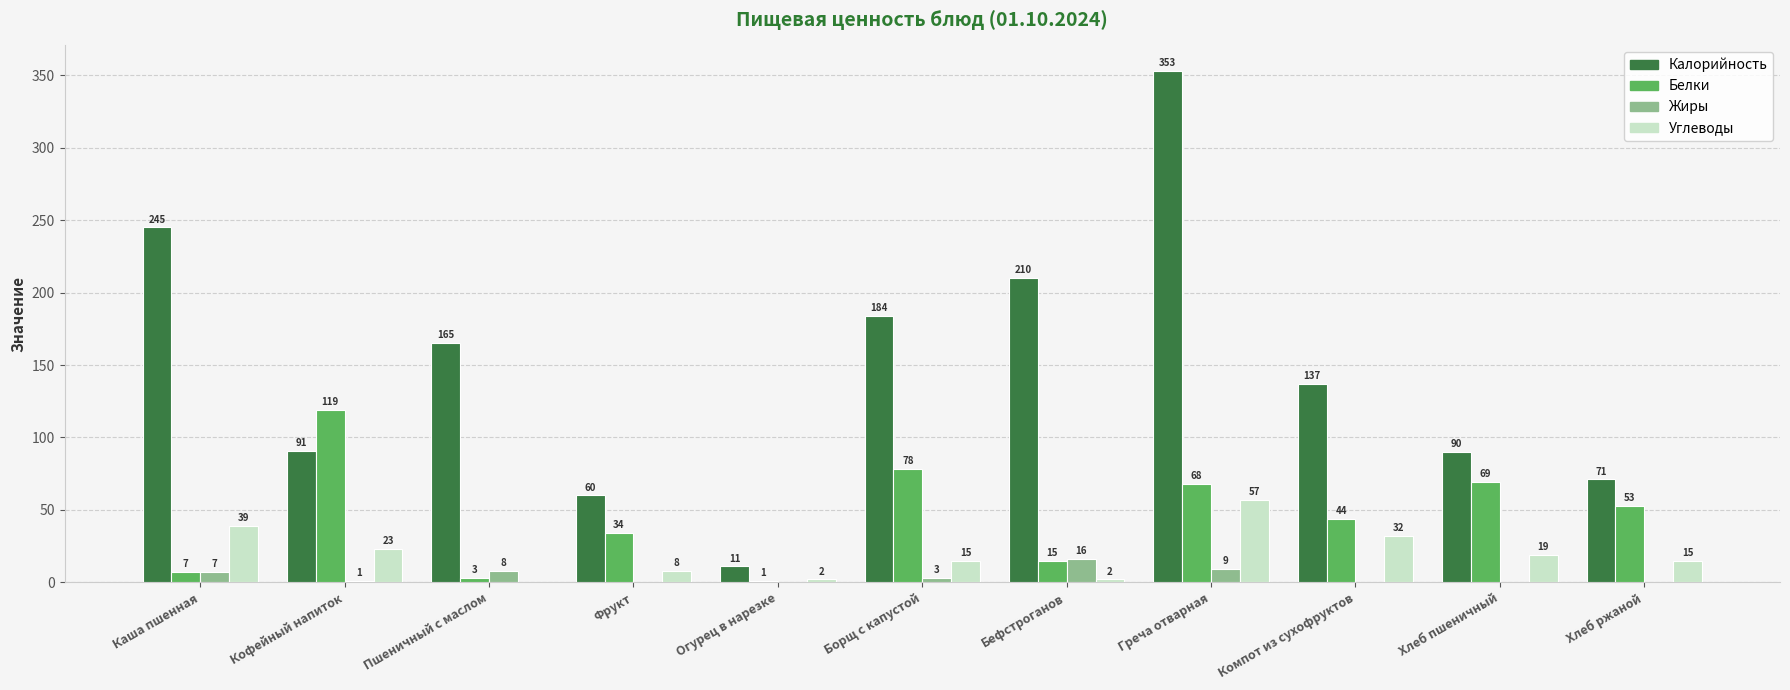

At which label does Углеводы first exceed 15?

Каша пшенная